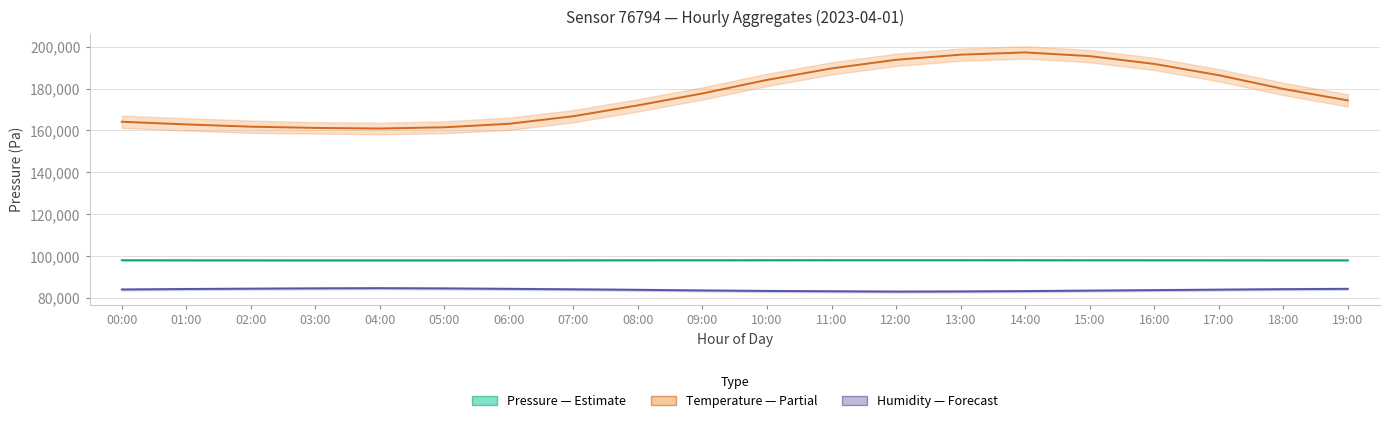

What is the difference between the second highest and minimum values in the Pressure (Pa) — Estimate series?

80.9